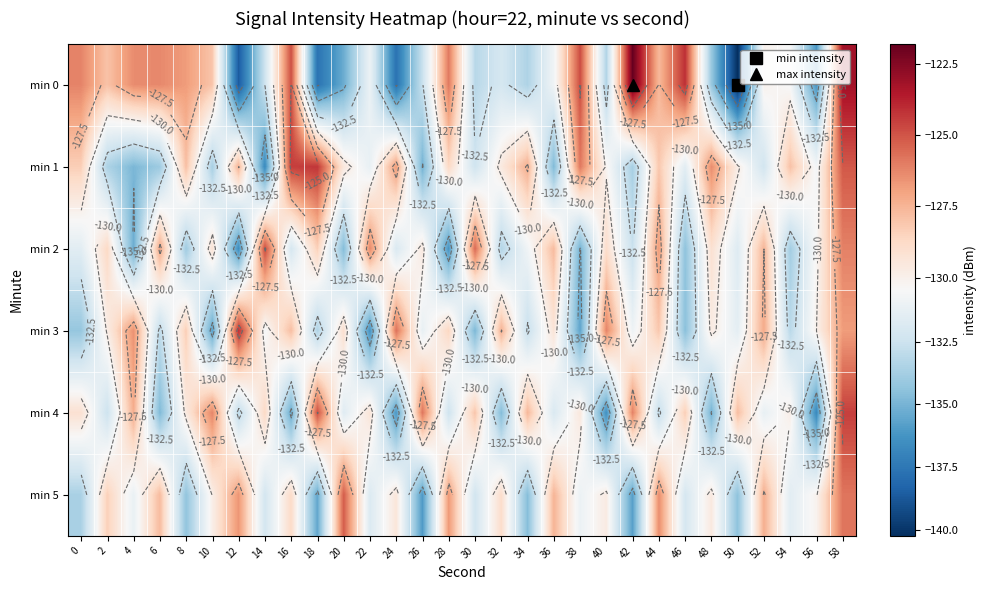

At which category does the chart reach its peak across all series?

42